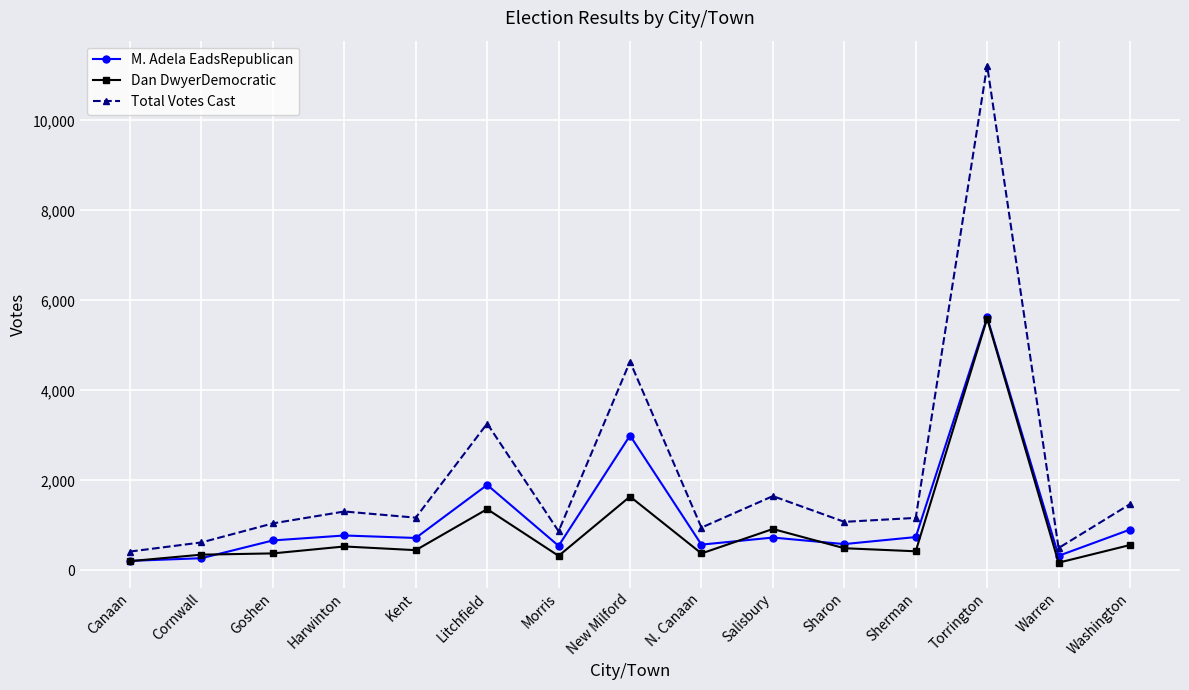

What is the label of the 14th point from the right?

Cornwall